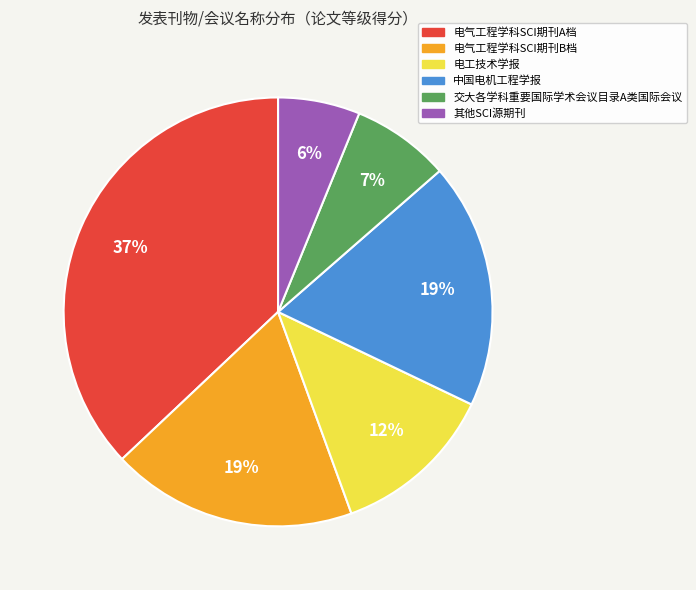

How many slices are in this pie chart?

6